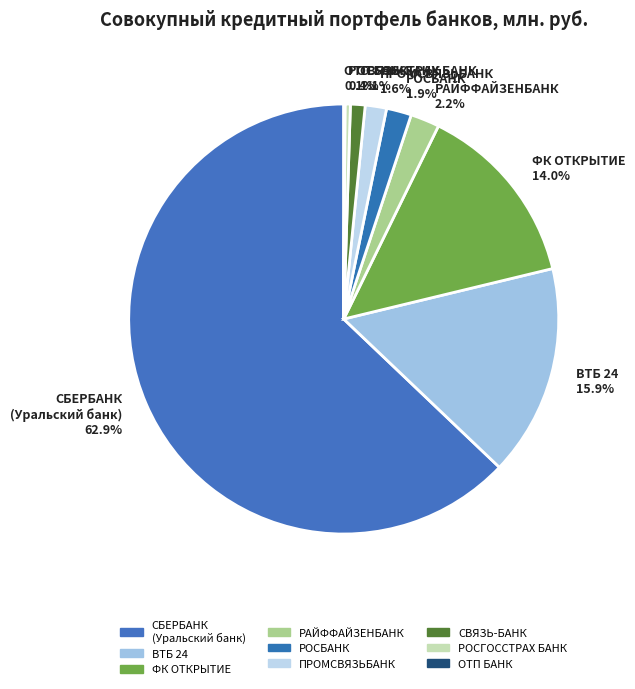

Between РАЙФФАЙЗЕНБАНК and СБЕРБАНК (Уральский банк), which is larger?

СБЕРБАНК (Уральский банк)